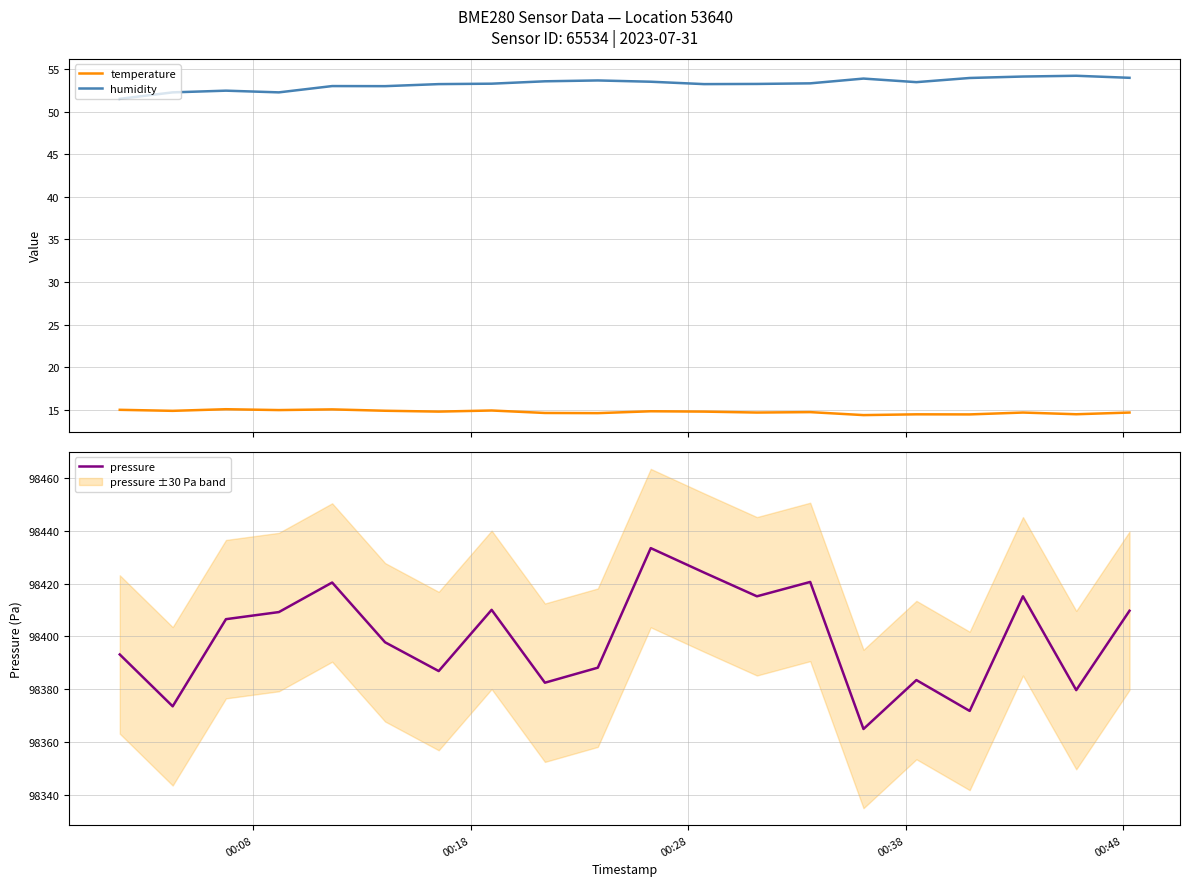

True or false: humidity and temperature cross at least once.

False